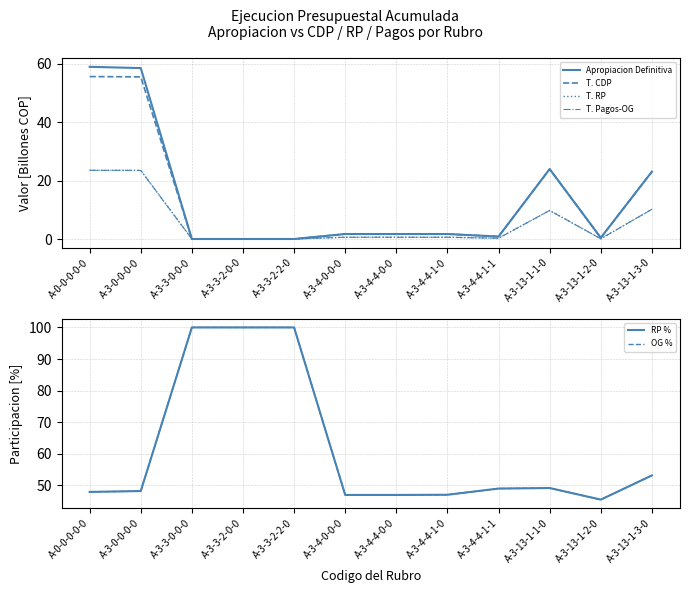

Which series ends up on top after the final intersection of T. CDP and OG %?

OG %